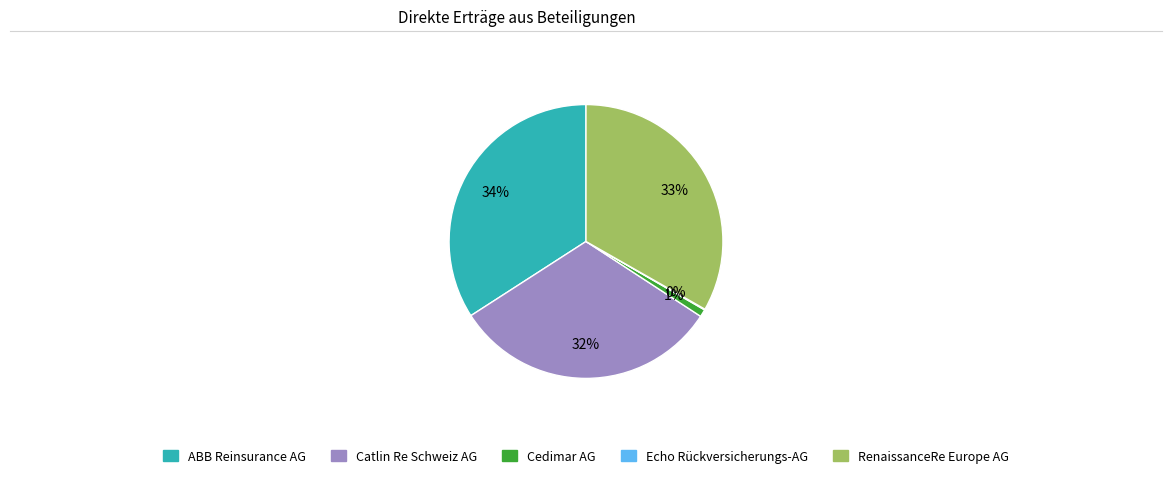

Is there any slice that represents more than half of the pie?

No